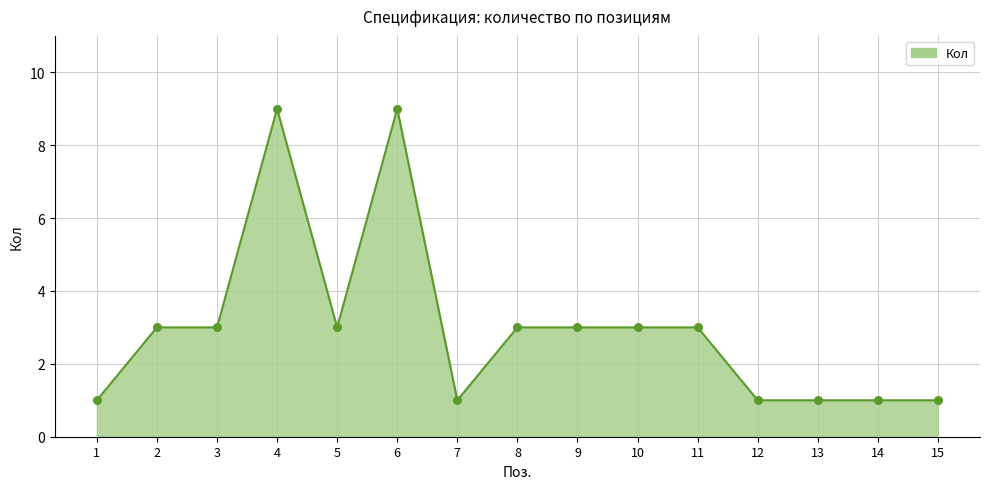

Between 13 and 6, which is larger?

6